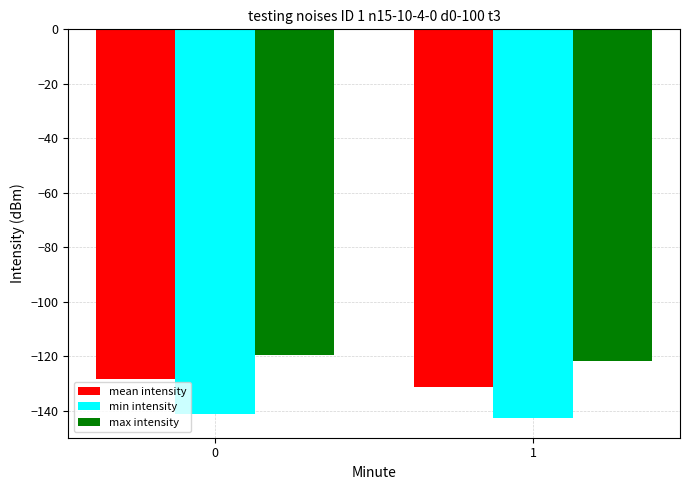

Reading left to right, list all the values displayed in this chart.

mean intensity: -128.4	-131.2
min intensity: -141.0	-142.7
max intensity: -119.4	-121.8